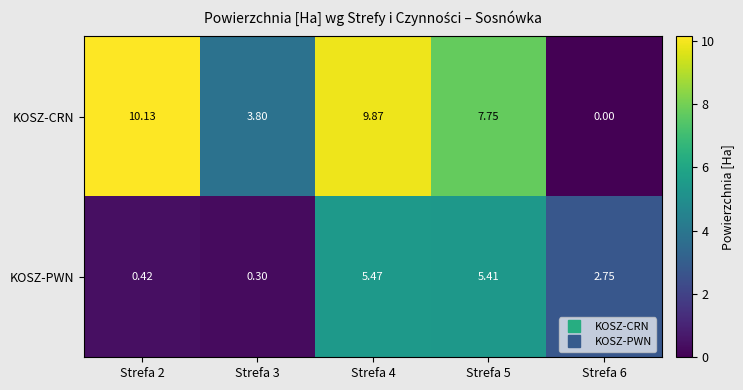

How many data points does each series have?

5